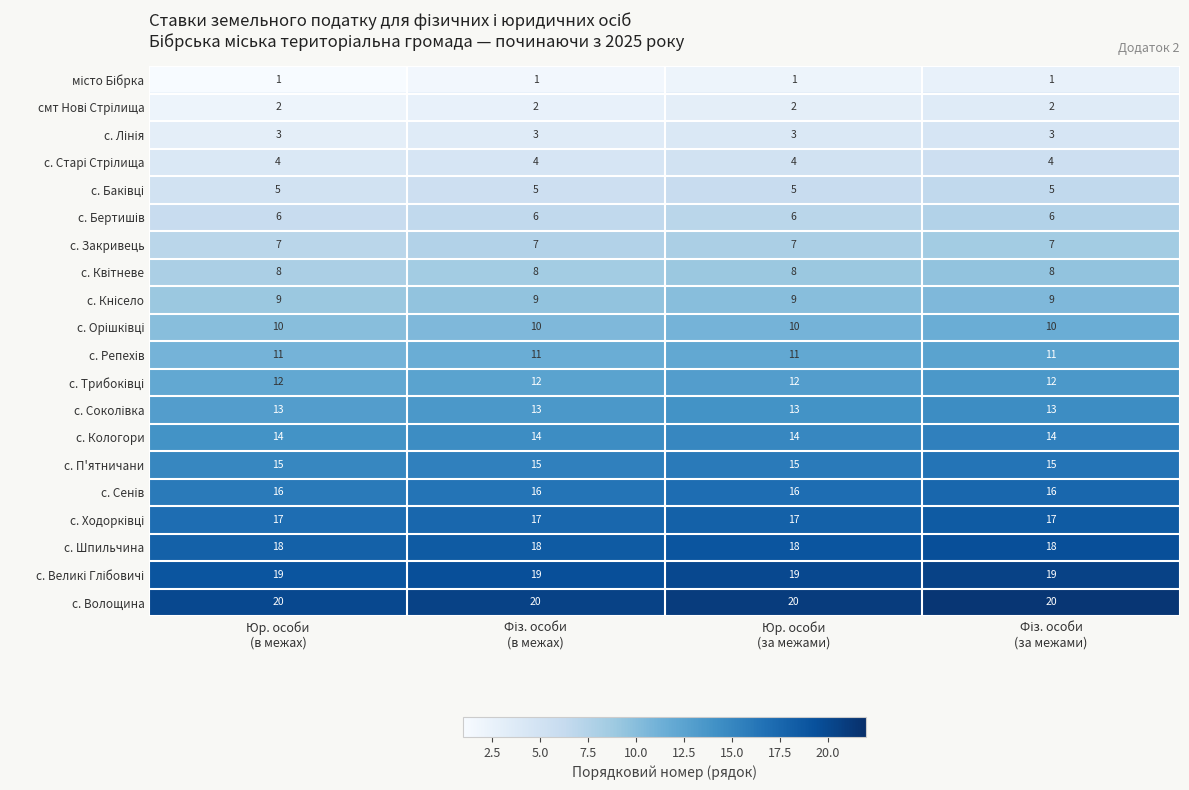

What is the sum of all с. Шпильчина values?

72